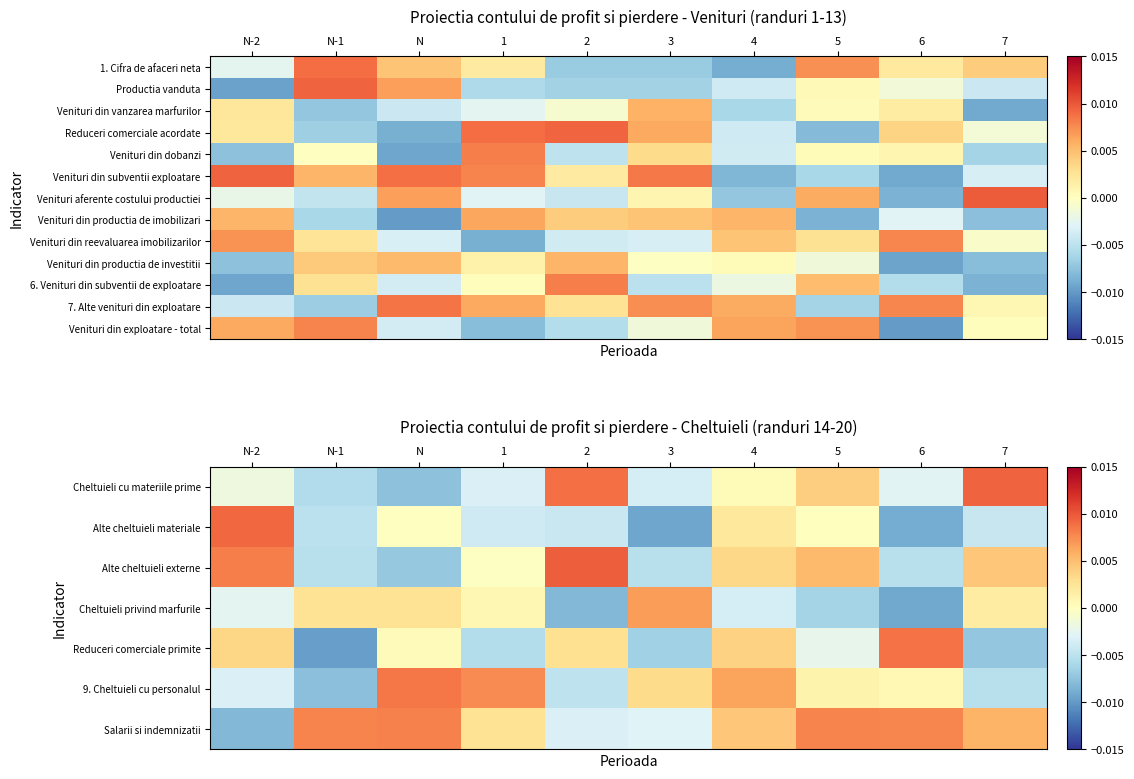

How many data points does each series have?

10